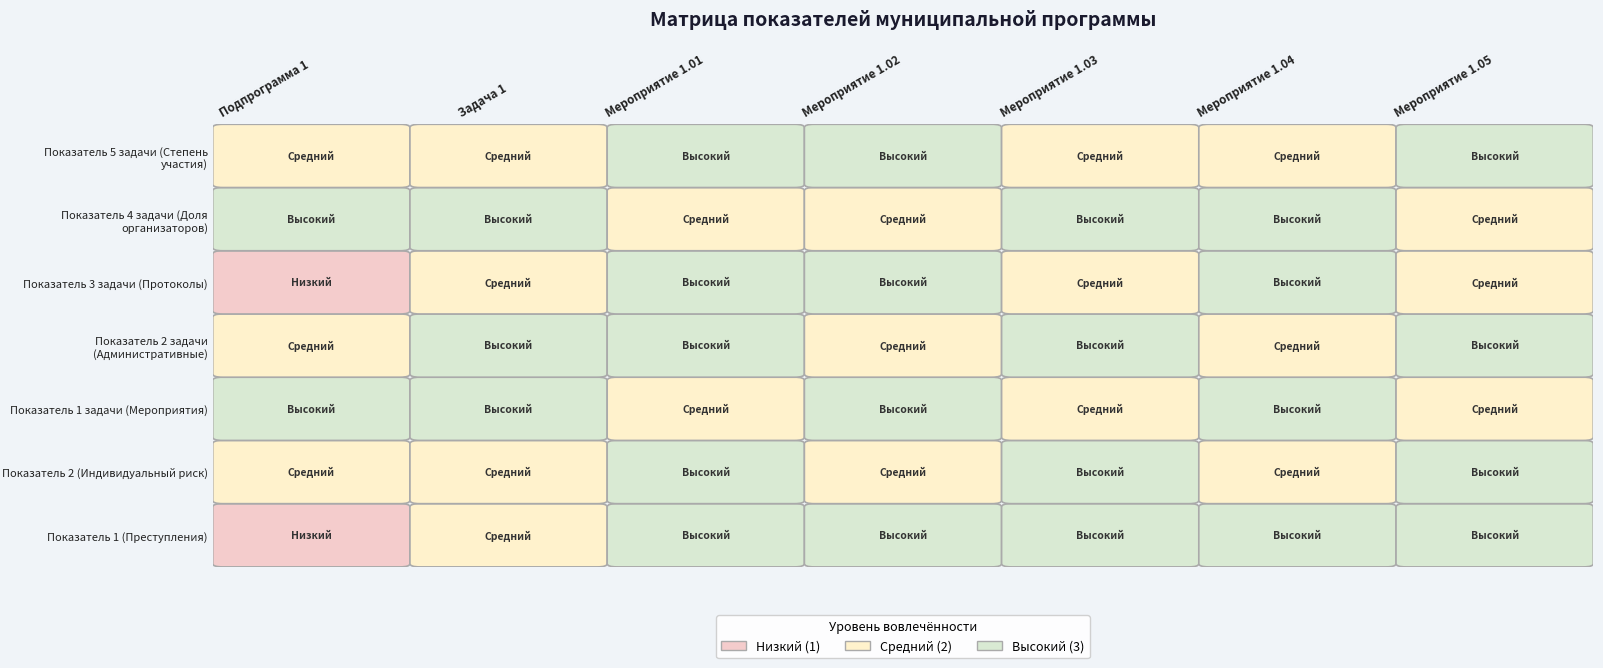

What is the difference between the Показатель 1 задачи (Мероприятия) values at Подпрограмма 1 and Мероприятие 1.03?

1